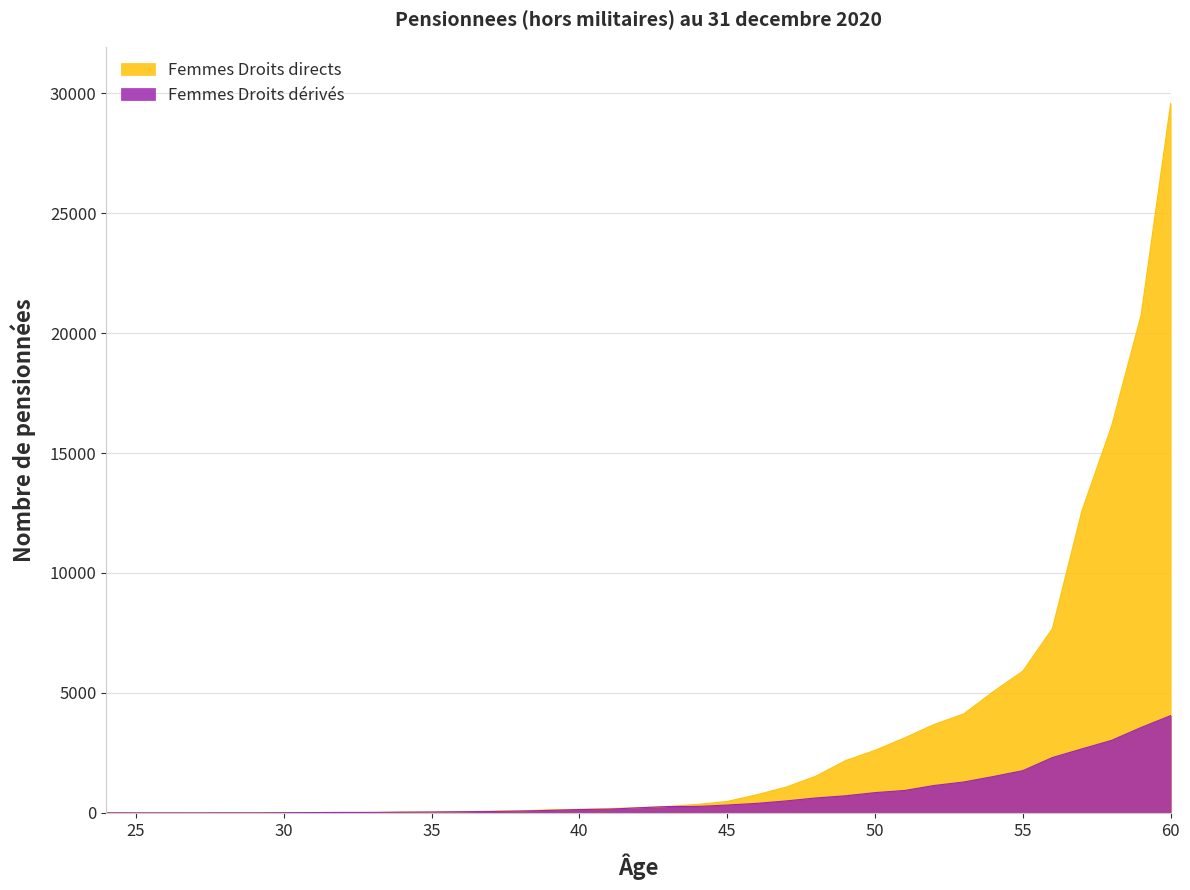

Where do Femmes Droits derives and Femmes Droits directs first cross each other?

33 and 34